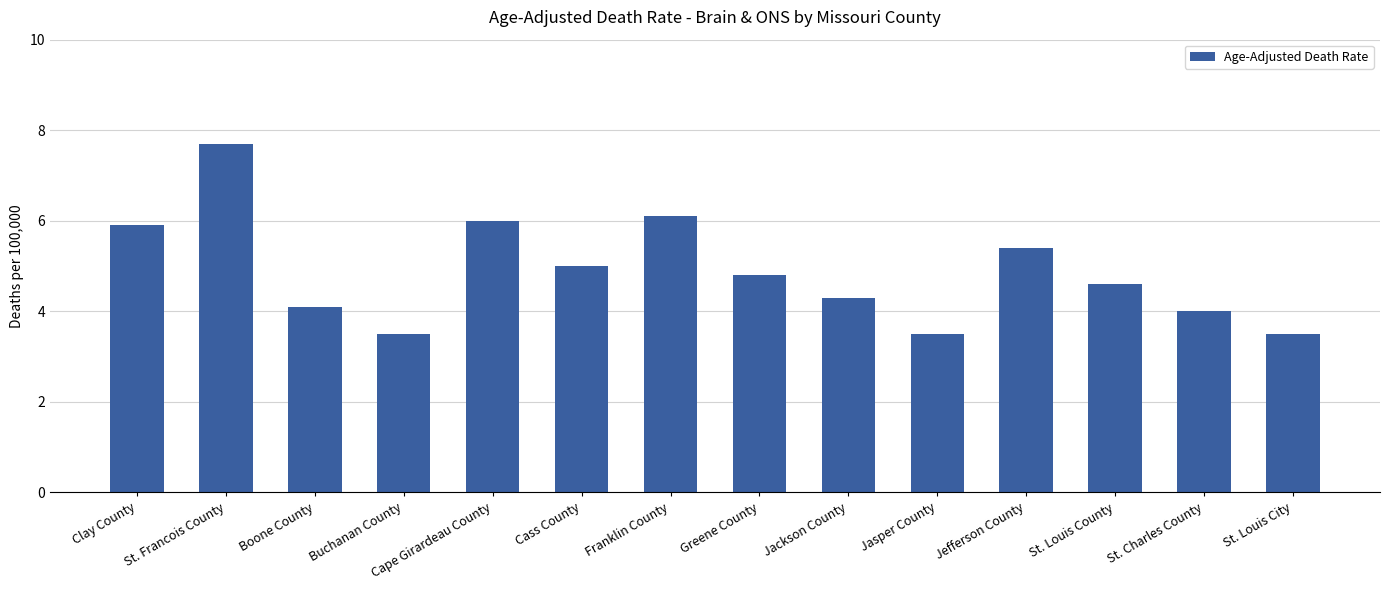

What is the sum of all values?

68.4